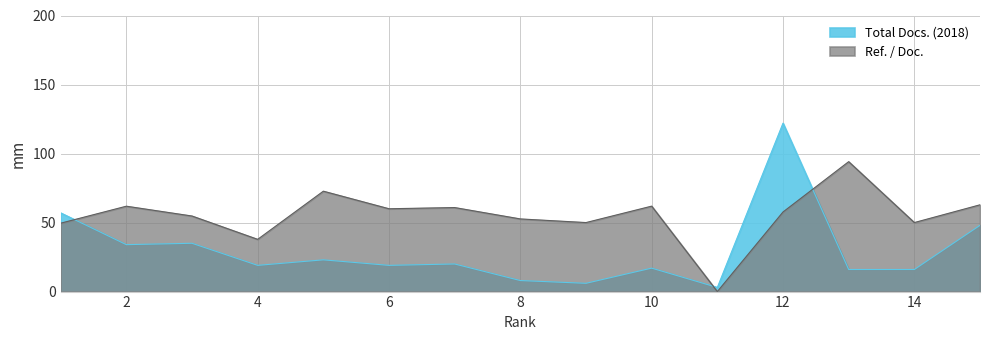

Reading left to right, what are all the values shown in this chart?

Total Docs. (2018): 1=57.0	2=34.0	3=35.0	4=19.0	5=23.0	6=19.0	7=20.0	8=8.0	9=6.0	10=17.0	11=3.0	12=122.0	13=16.0	14=16.0	15=48.0
Ref. / Doc.: 1=49.5	2=61.9	3=54.7	4=37.8	5=72.7	6=60.0	7=60.9	8=52.6	9=50.0	10=61.9	11=0.0	12=57.7	13=94.1	14=50.0	15=62.9